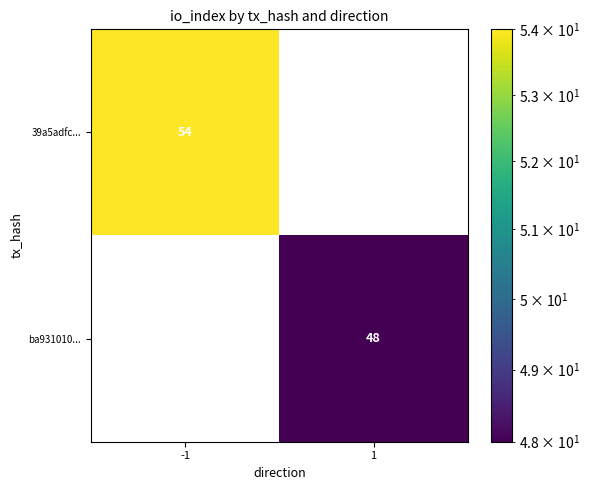

Is the value of ba931010... at 1 greater than the value of 39a5adfc... at -1?

No